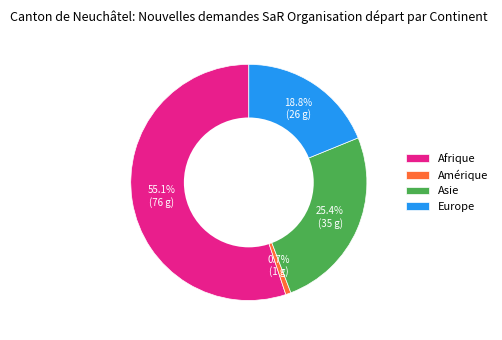

What is the ratio of the value at Europe to the value at Afrique?

0.3